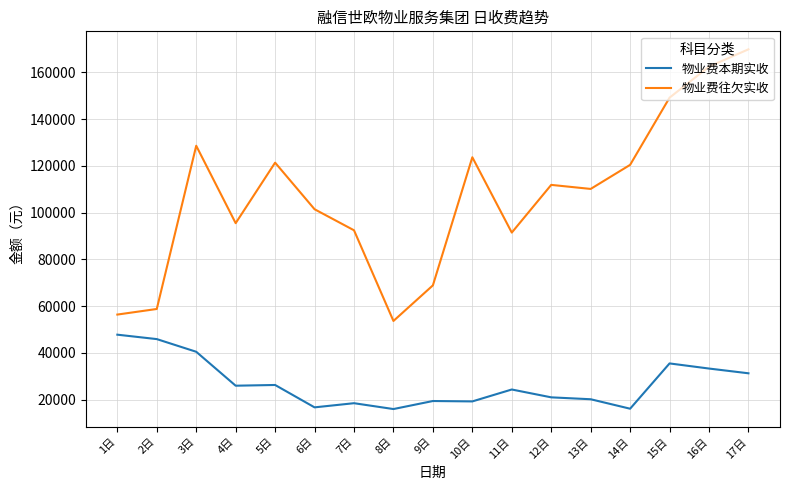

Does the chart display data point markers on the line(s)?

No